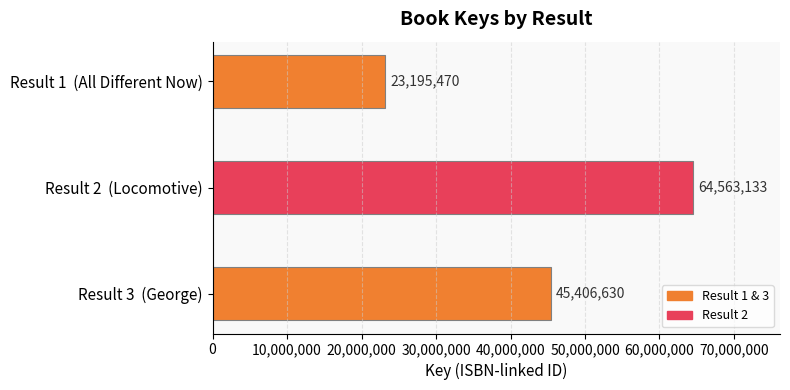

How many series are shown in this chart?

1